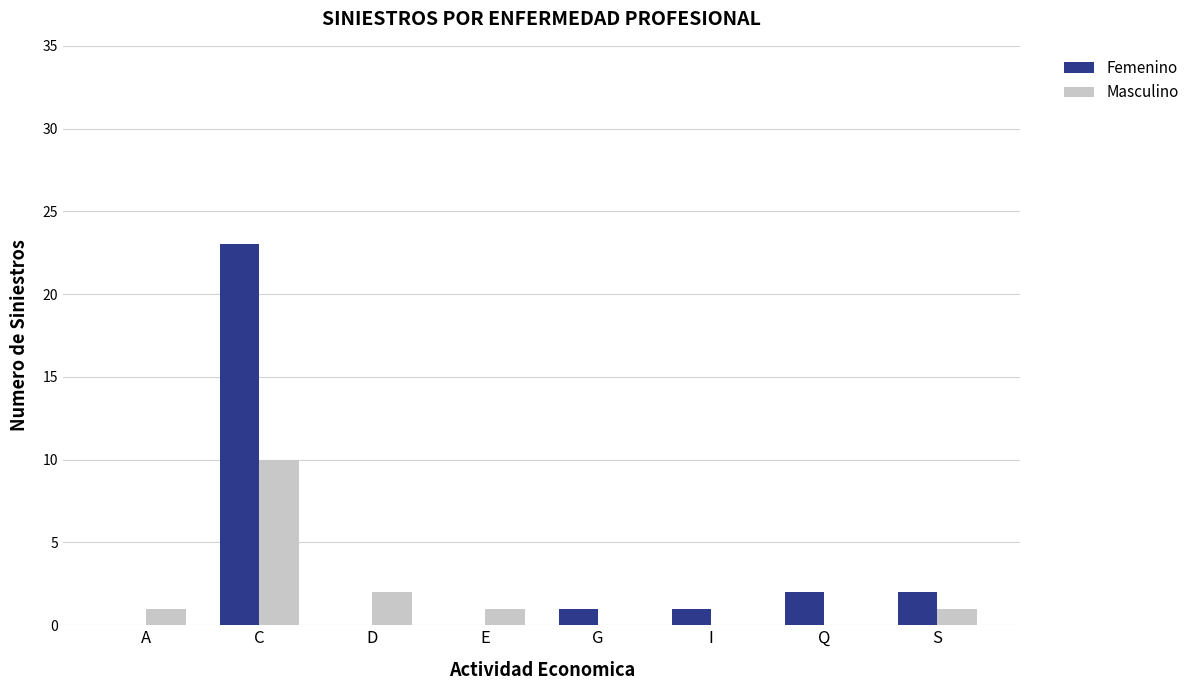

True or false: Masculino has a value of 0 at G.

True